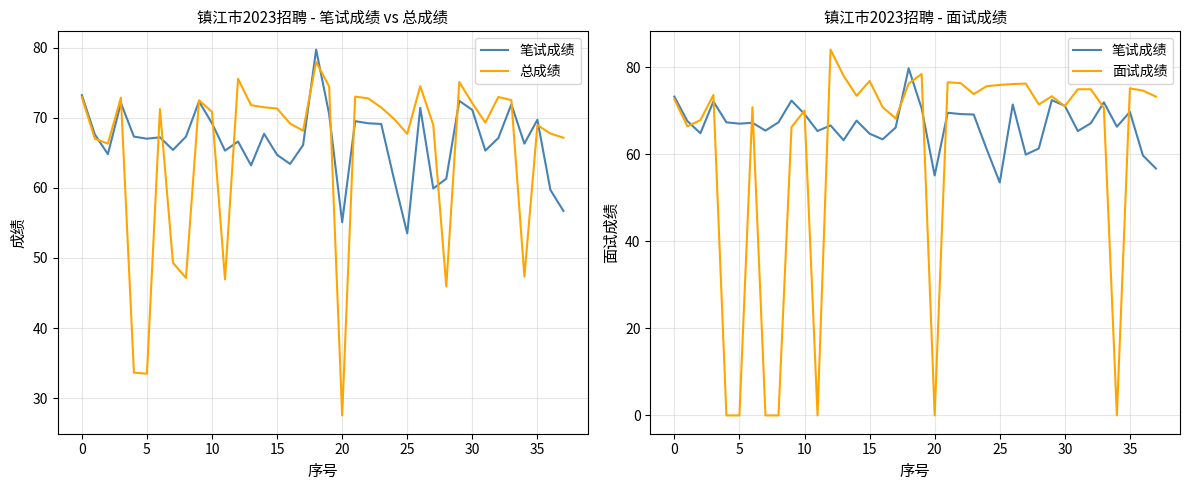

In 面试成绩, how many points are lower than both neighbors (excluding endpoints)?

9